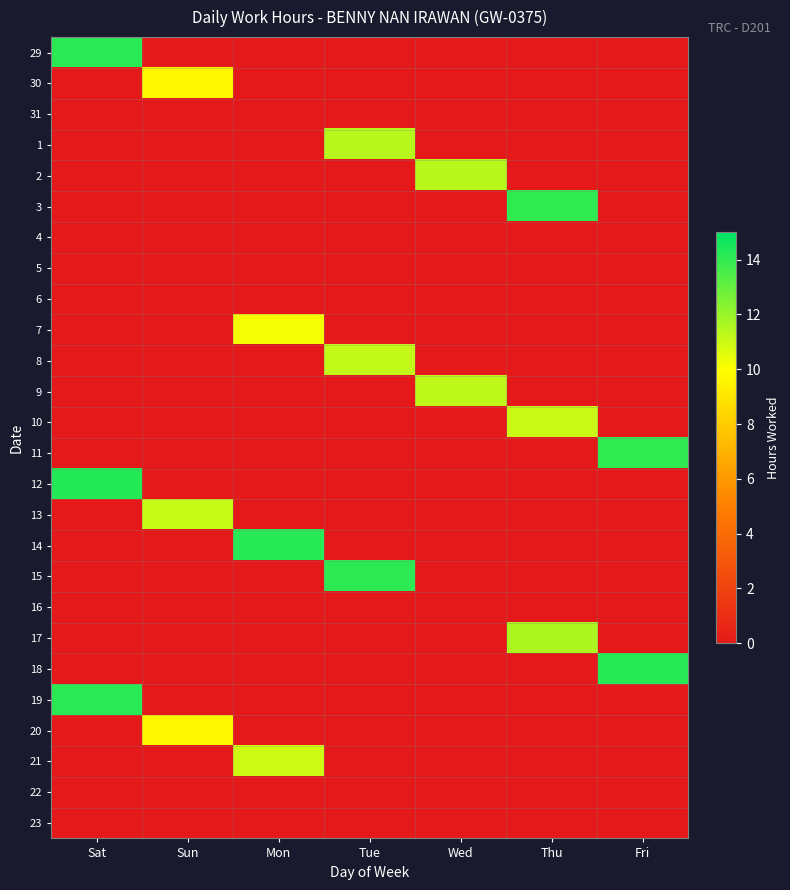

Reading right to left, extract all data points from this chart.

29: Fri=0.0	Thu=0.0	Wed=0.0	Tue=0.0	Mon=0.0	Sun=0.0	Sat=14.1
30: Fri=0.0	Thu=0.0	Wed=0.0	Tue=0.0	Mon=0.0	Sun=9.7	Sat=0.0
31: Fri=0.0	Thu=0.0	Wed=0.0	Tue=0.0	Mon=0.0	Sun=0.0	Sat=0.0
1: Fri=0.0	Thu=0.0	Wed=0.0	Tue=11.4	Mon=0.0	Sun=0.0	Sat=0.0
2: Fri=0.0	Thu=0.0	Wed=11.4	Tue=0.0	Mon=0.0	Sun=0.0	Sat=0.0
3: Fri=0.0	Thu=14.0	Wed=0.0	Tue=0.0	Mon=0.0	Sun=0.0	Sat=0.0
4: Fri=0.0	Thu=0.0	Wed=0.0	Tue=0.0	Mon=0.0	Sun=0.0	Sat=0.0
5: Fri=0.0	Thu=0.0	Wed=0.0	Tue=0.0	Mon=0.0	Sun=0.0	Sat=0.0
6: Fri=0.0	Thu=0.0	Wed=0.0	Tue=0.0	Mon=0.0	Sun=0.0	Sat=0.0
7: Fri=0.0	Thu=0.0	Wed=0.0	Tue=0.0	Mon=10.2	Sun=0.0	Sat=0.0
8: Fri=0.0	Thu=0.0	Wed=0.0	Tue=11.2	Mon=0.0	Sun=0.0	Sat=0.0
9: Fri=0.0	Thu=0.0	Wed=11.3	Tue=0.0	Mon=0.0	Sun=0.0	Sat=0.0
10: Fri=0.0	Thu=11.1	Wed=0.0	Tue=0.0	Mon=0.0	Sun=0.0	Sat=0.0
11: Fri=14.0	Thu=0.0	Wed=0.0	Tue=0.0	Mon=0.0	Sun=0.0	Sat=0.0
12: Fri=0.0	Thu=0.0	Wed=0.0	Tue=0.0	Mon=0.0	Sun=0.0	Sat=14.3
13: Fri=0.0	Thu=0.0	Wed=0.0	Tue=0.0	Mon=0.0	Sun=11.1	Sat=0.0
14: Fri=0.0	Thu=0.0	Wed=0.0	Tue=0.0	Mon=14.2	Sun=0.0	Sat=0.0
15: Fri=0.0	Thu=0.0	Wed=0.0	Tue=14.1	Mon=0.0	Sun=0.0	Sat=0.0
16: Fri=0.0	Thu=0.0	Wed=0.0	Tue=0.0	Mon=0.0	Sun=0.0	Sat=0.0
17: Fri=0.0	Thu=11.6	Wed=0.0	Tue=0.0	Mon=0.0	Sun=0.0	Sat=0.0
18: Fri=14.2	Thu=0.0	Wed=0.0	Tue=0.0	Mon=0.0	Sun=0.0	Sat=0.0
19: Fri=0.0	Thu=0.0	Wed=0.0	Tue=0.0	Mon=0.0	Sun=0.0	Sat=14.2
20: Fri=0.0	Thu=0.0	Wed=0.0	Tue=0.0	Mon=0.0	Sun=9.7	Sat=0.0
21: Fri=0.0	Thu=0.0	Wed=0.0	Tue=0.0	Mon=10.9	Sun=0.0	Sat=0.0
22: Fri=0.0	Thu=0.0	Wed=0.0	Tue=0.0	Mon=0.0	Sun=0.0	Sat=0.0
23: Fri=0.0	Thu=0.0	Wed=0.0	Tue=0.0	Mon=0.0	Sun=0.0	Sat=0.0